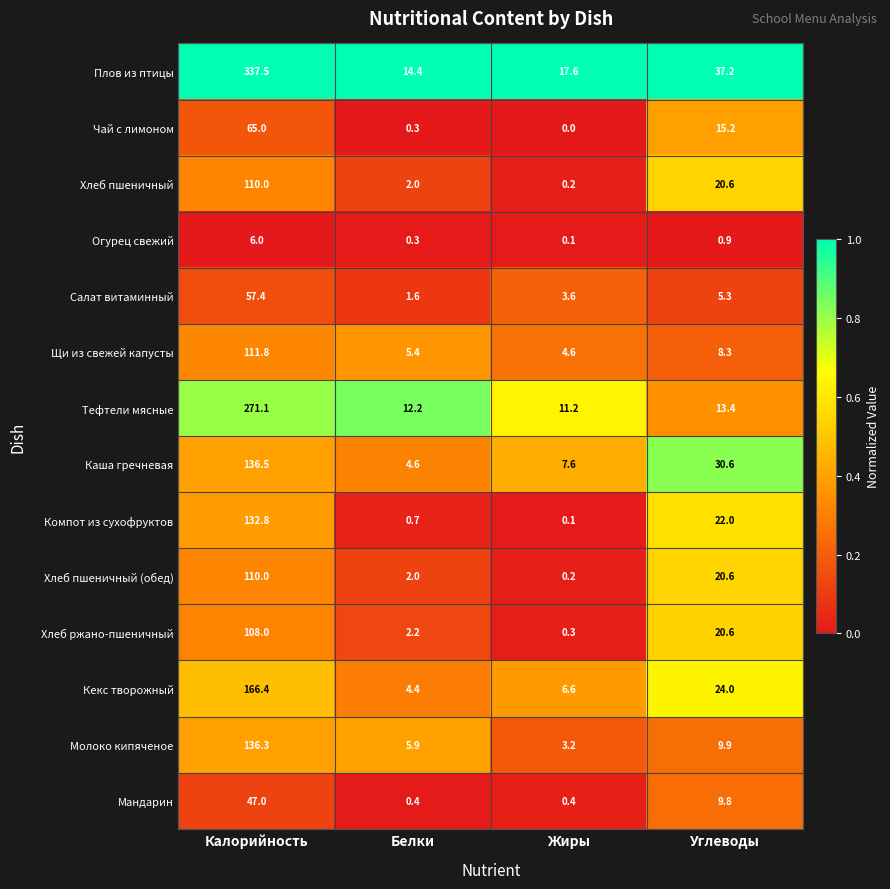

At which category is the sum across all series the highest?

Калорийность